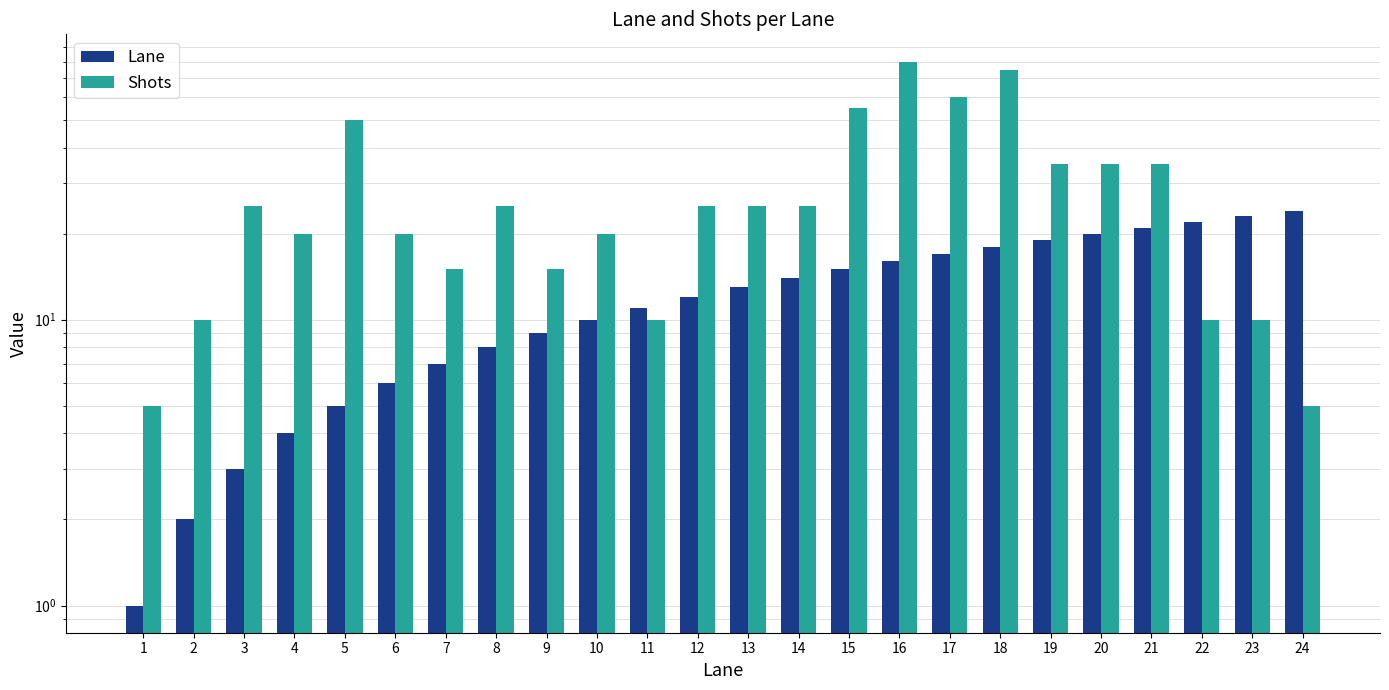

What is the highest value of the Shots series?

80